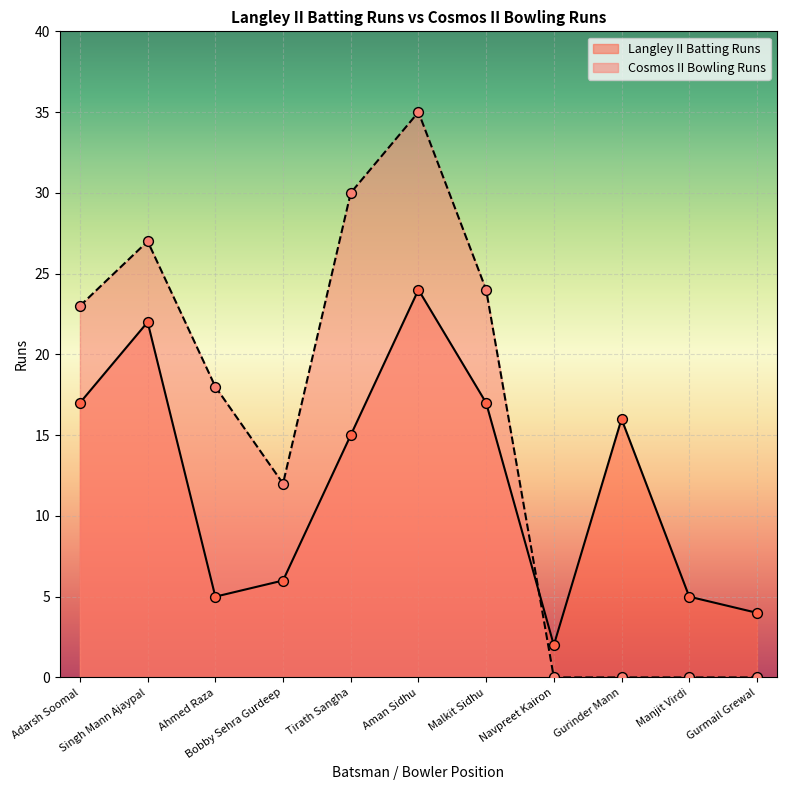

Which series has the largest Y range (max minus min)?

Cosmos II Bowling Runs